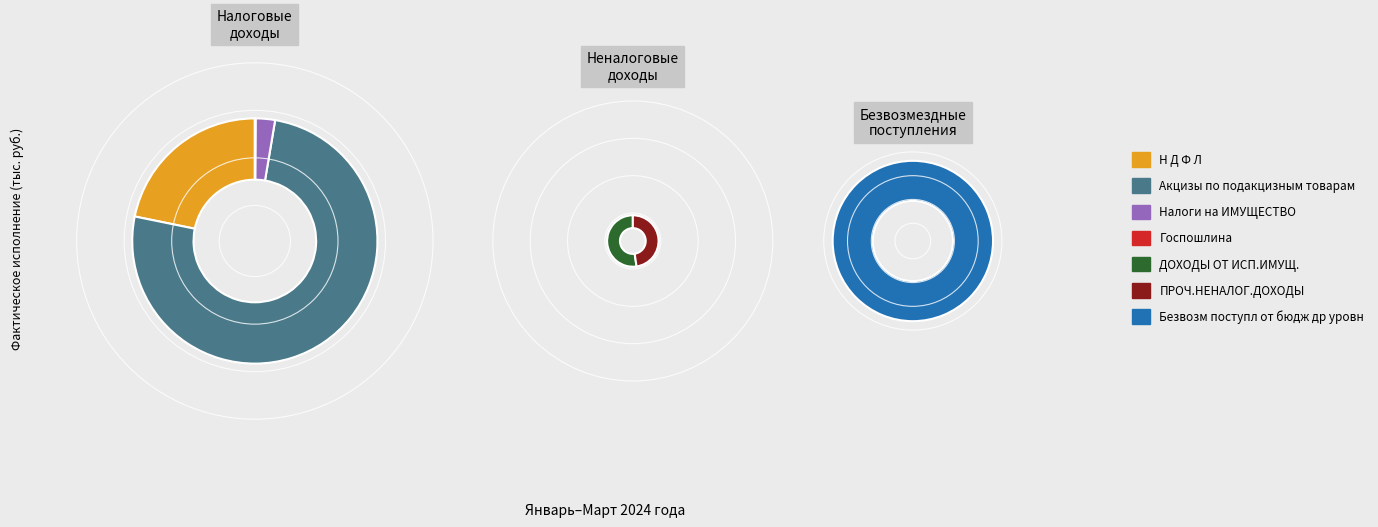

Which category has the smallest portion of the pie?

Неналоговые доходы